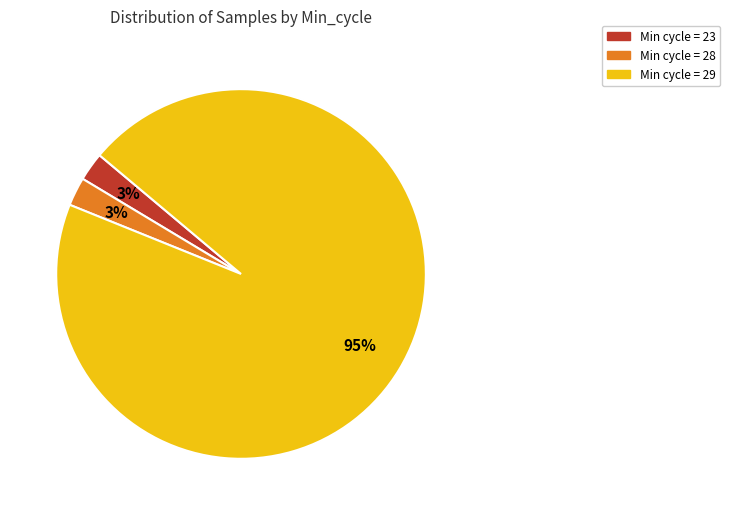

To the nearest percent, what is the average slice percentage?

33%